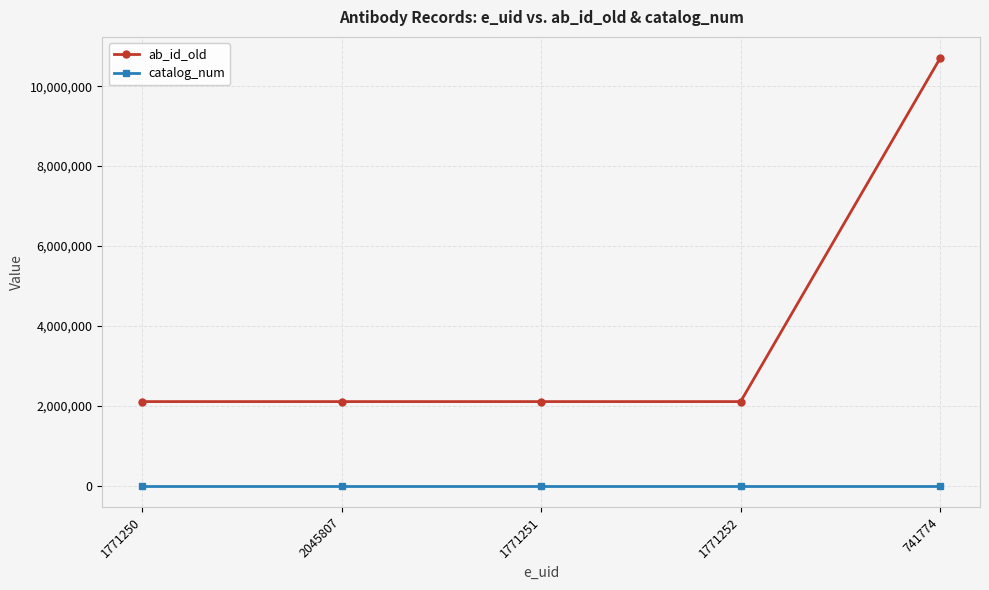

What position from the left is 1771250?

1